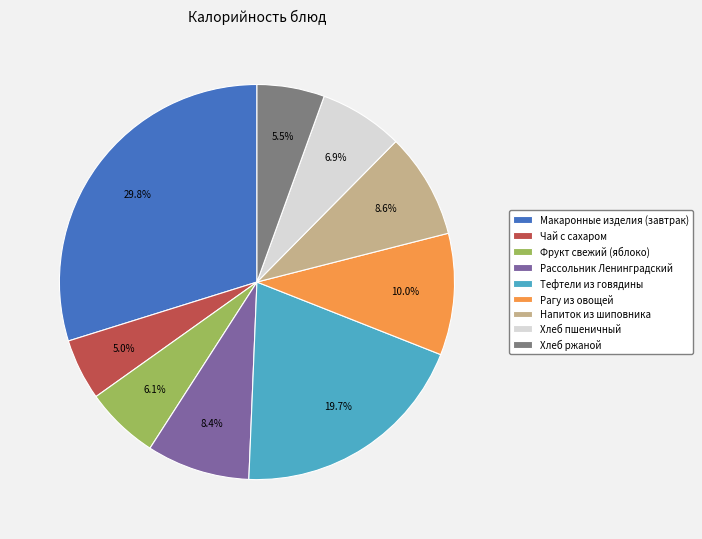

To the nearest percent, what is the difference between the largest and smallest slice percentages?

25%